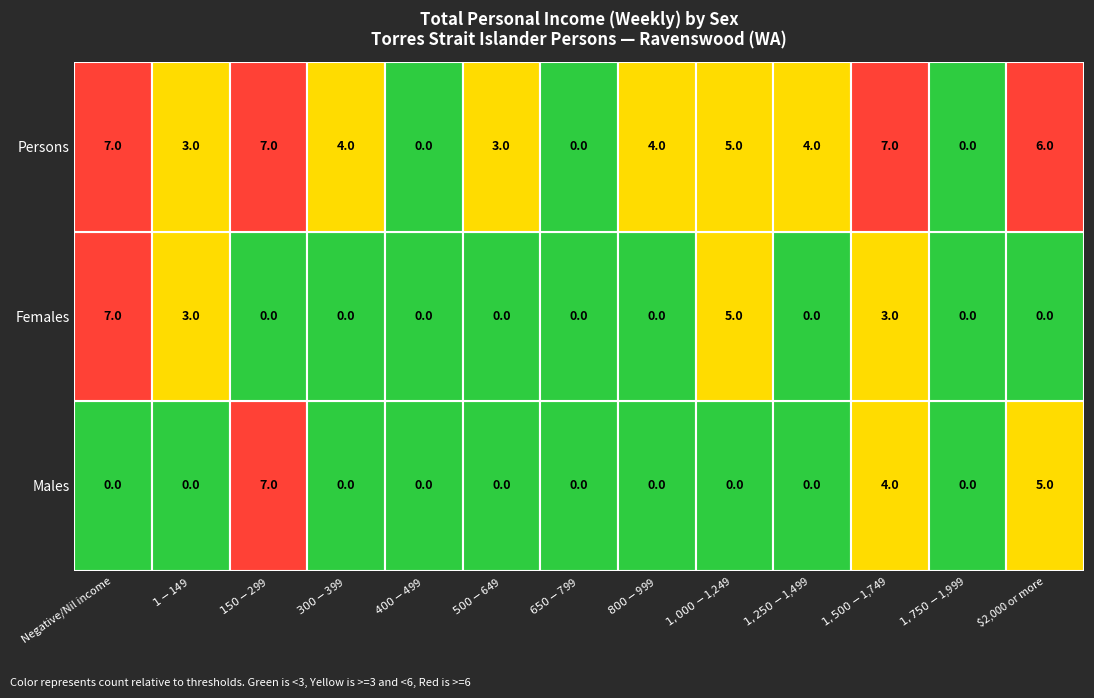

Reading left to right, extract all data points from this chart.

Males: Negative/Nil income=0	$1-$149=0	$150-$299=7	$300-$399=0	$400-$499=0	$500-$649=0	$650-$799=0	$800-$999=0	$1,000-$1,249=0	$1,250-$1,499=0	$1,500-$1,749=4	$1,750-$1,999=0	$2,000 or more=5
Females: Negative/Nil income=7	$1-$149=3	$150-$299=0	$300-$399=0	$400-$499=0	$500-$649=0	$650-$799=0	$800-$999=0	$1,000-$1,249=5	$1,250-$1,499=0	$1,500-$1,749=3	$1,750-$1,999=0	$2,000 or more=0
Persons: Negative/Nil income=7	$1-$149=3	$150-$299=7	$300-$399=4	$400-$499=0	$500-$649=3	$650-$799=0	$800-$999=4	$1,000-$1,249=5	$1,250-$1,499=4	$1,500-$1,749=7	$1,750-$1,999=0	$2,000 or more=6